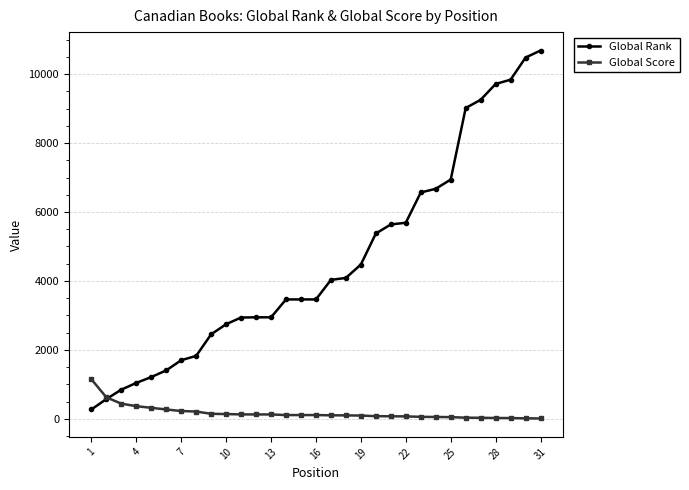

What is the difference between the second highest and second lowest values in the Global Score series?

610